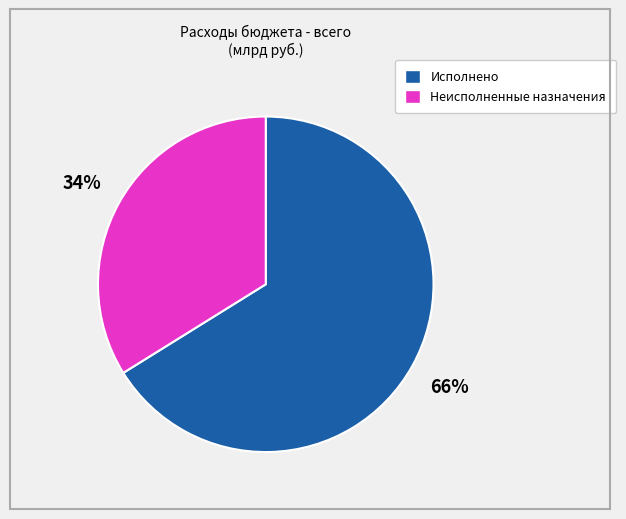

To the nearest percent, what is the combined percentage of Неисполненные назначения and Исполнено?

100%